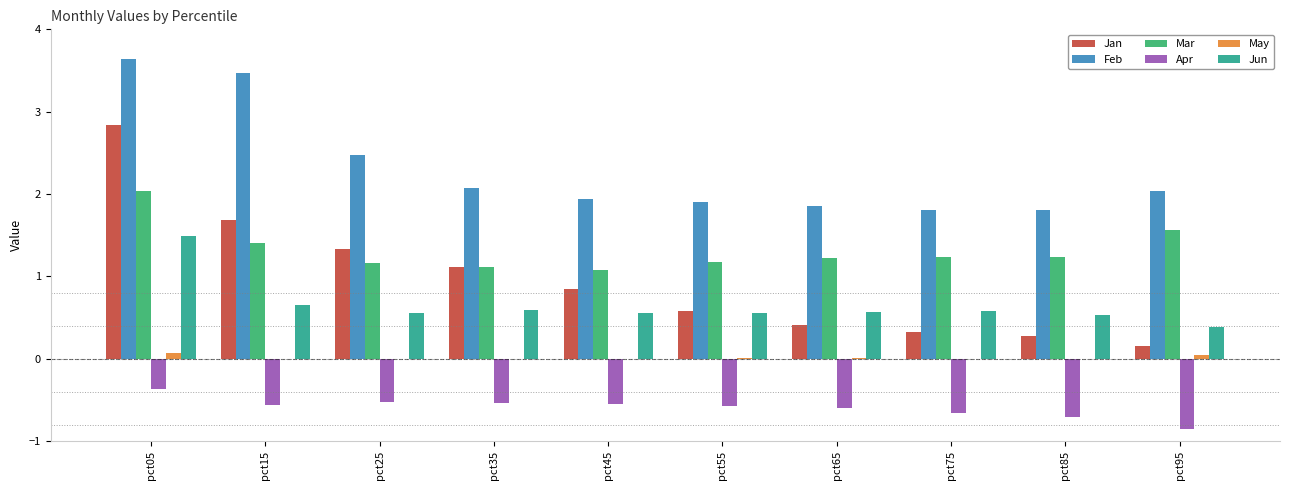

How many groups of bars are there?

10